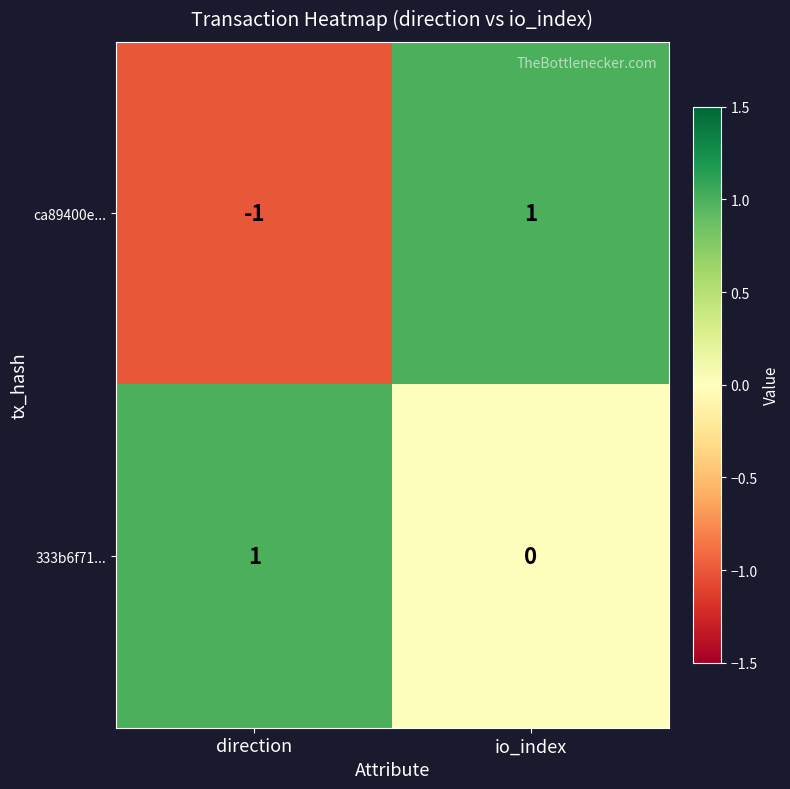

How many series are shown in this chart?

2